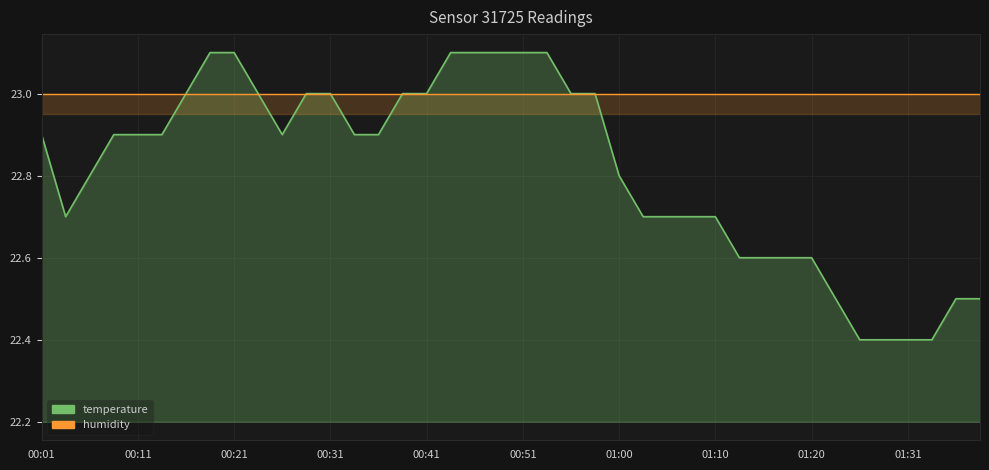

Reading left to right, list all the values displayed in this chart.

temperature: 22.9	22.7	22.8	22.9	22.9	22.9	23.0	23.1	23.1	23.0	22.9	23.0	23.0	22.9	22.9	23.0	23.0	23.1	23.1	23.1	23.1	23.1	23.0	23.0	22.8	22.7	22.7	22.7	22.7	22.6	22.6	22.6	22.6	22.5	22.4	22.4	22.4	22.4	22.5	22.5
humidity: 23.0	23.0	23.0	23.0	23.0	23.0	23.0	23.0	23.0	23.0	23.0	23.0	23.0	23.0	23.0	23.0	23.0	23.0	23.0	23.0	23.0	23.0	23.0	23.0	23.0	23.0	23.0	23.0	23.0	23.0	23.0	23.0	23.0	23.0	23.0	23.0	23.0	23.0	23.0	23.0